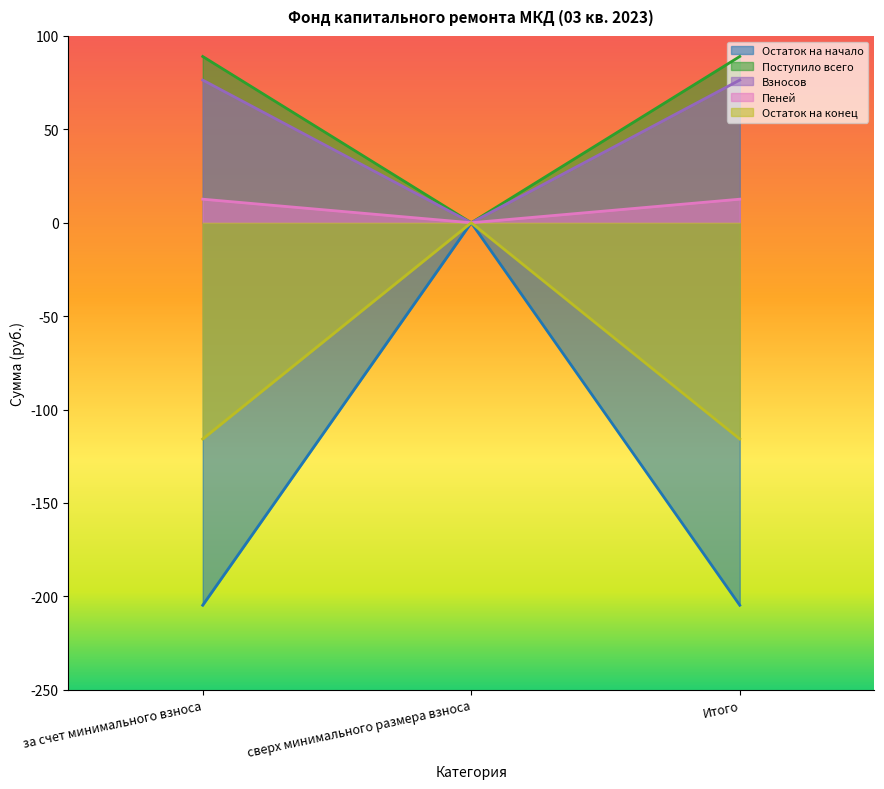

What is the maximum value shown in the chart?

89.0